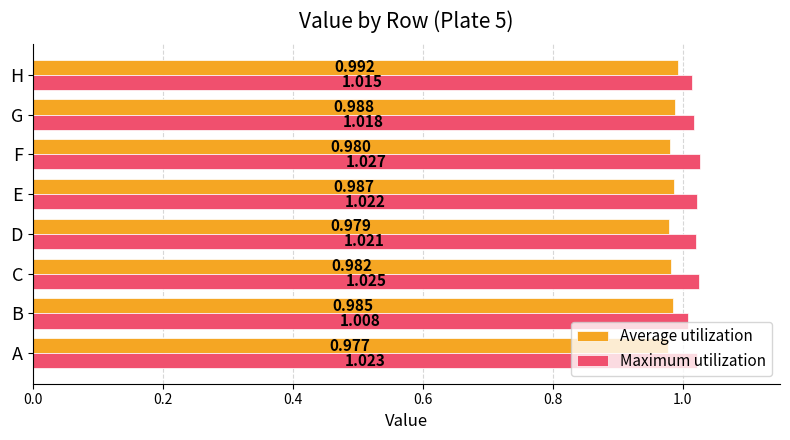

Rank the series by their maximum value, from lowest to highest.

Average utilization, Maximum utilization